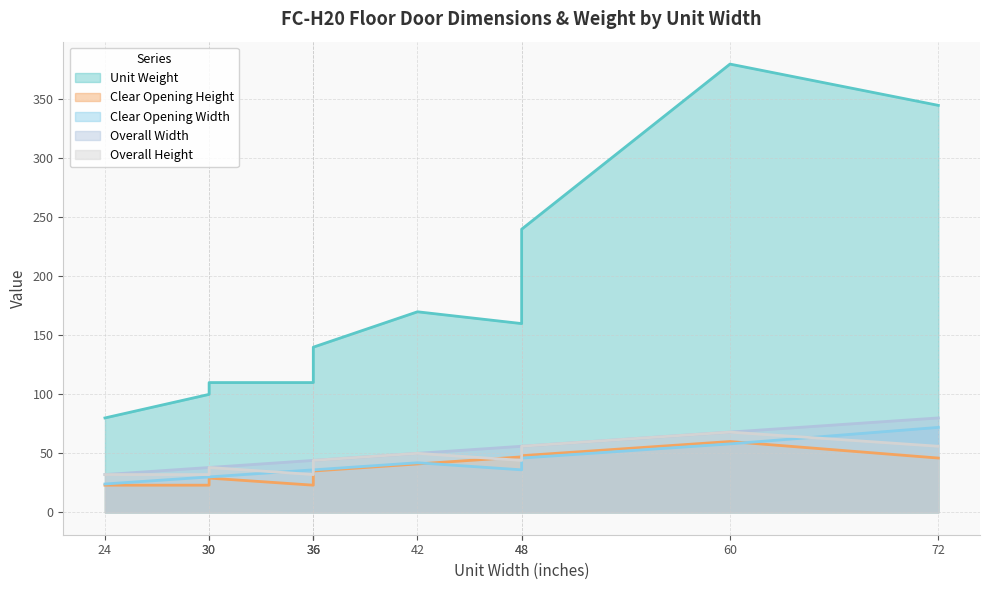

How many lines are shown in the chart?

5